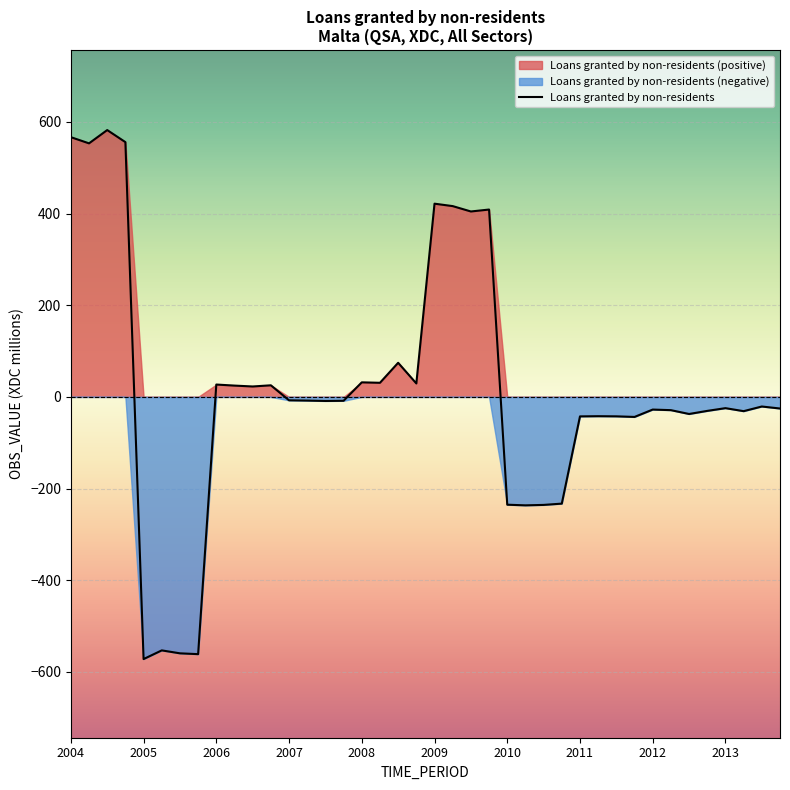

True or false: Loans granted by non-residents has a value of -42.6 at 2011.

True